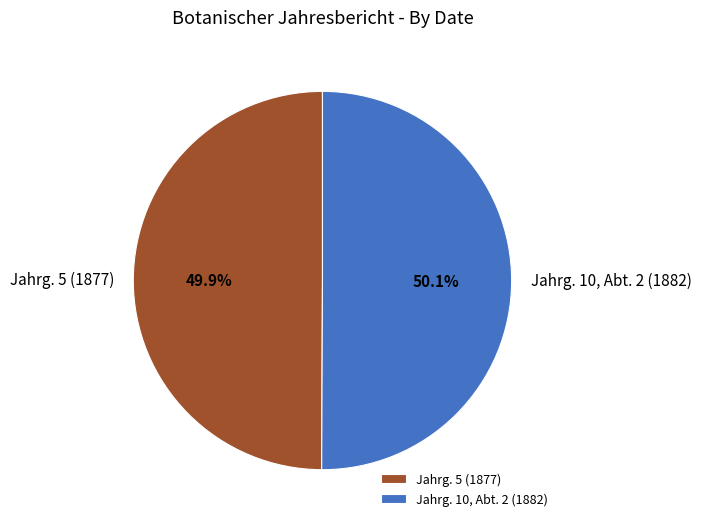

Is there a majority slice in this chart?

Yes